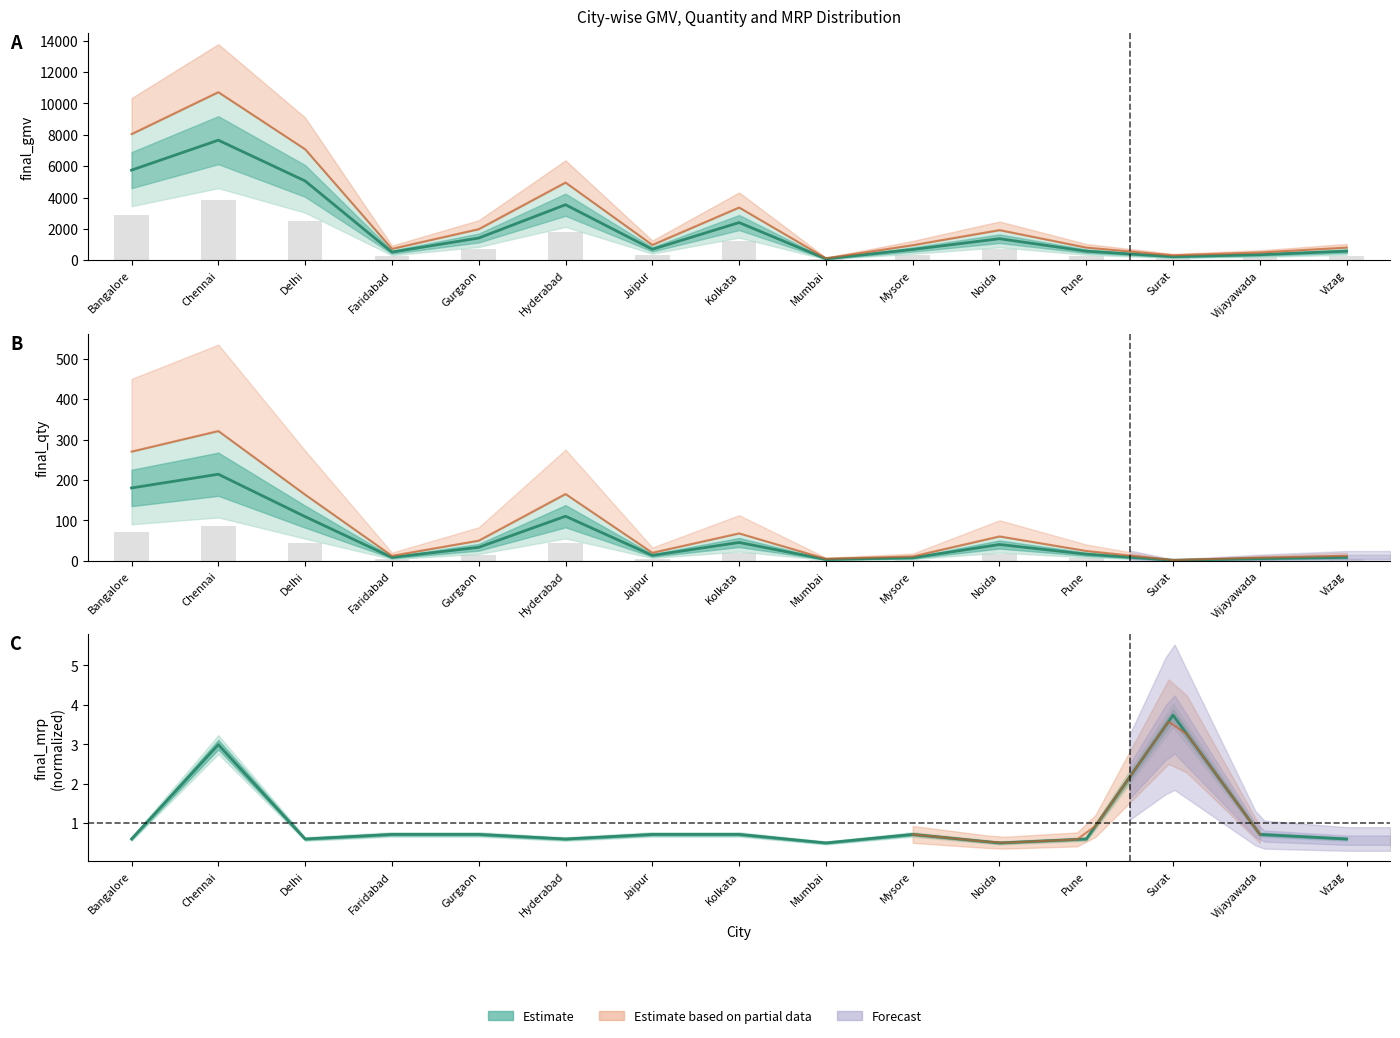

List the labels in order of final_qty value, largest first.

Chennai, Bangalore, Hyderabad, Delhi, Kolkata, Noida, Gurgaon, Pune, Jaipur, Faridabad, Vizag, Mysore, Vijayawada, Mumbai, Surat